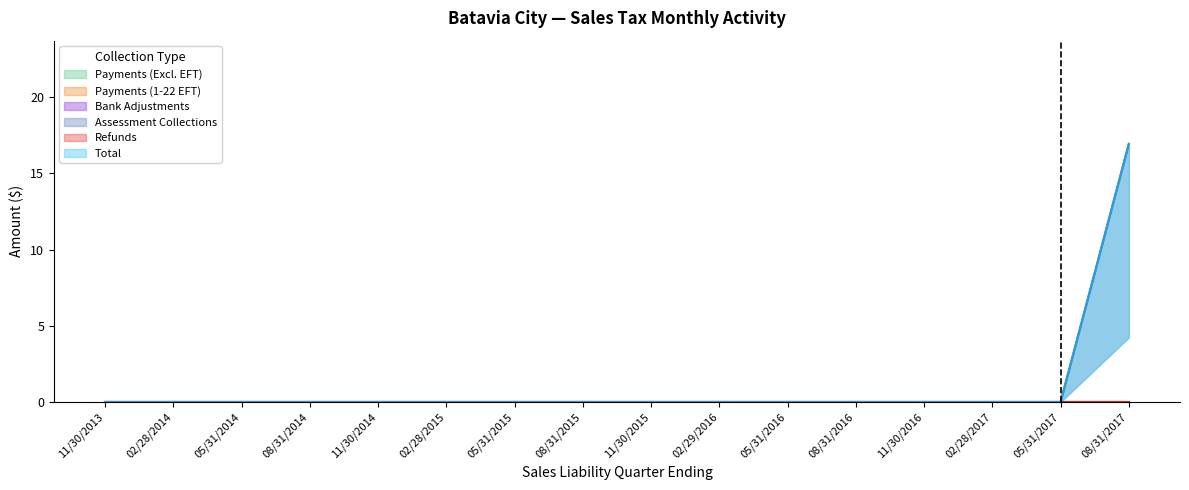

At which label does Payments (1-22 EFT) reach its peak?

11/30/2013